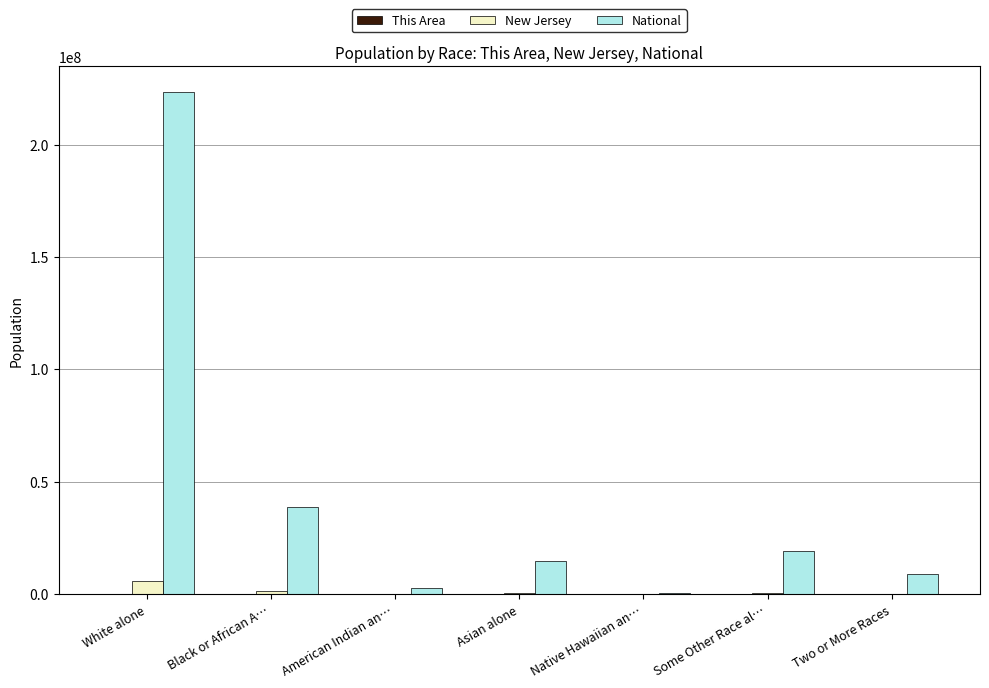

At which category is the sum across all series the highest?

White alone